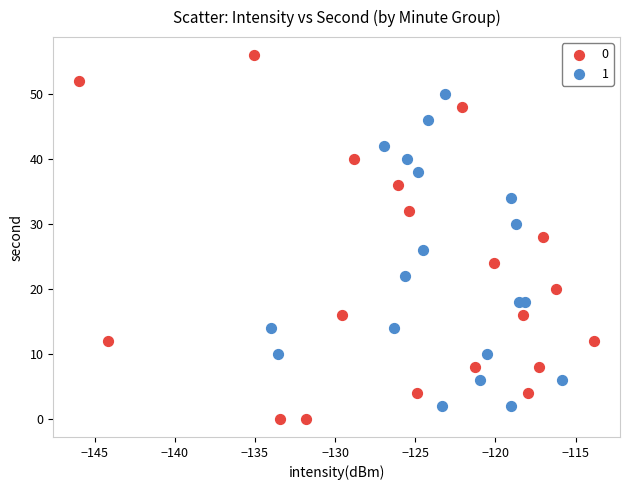

What are all the series names shown in the legend?

0, 1